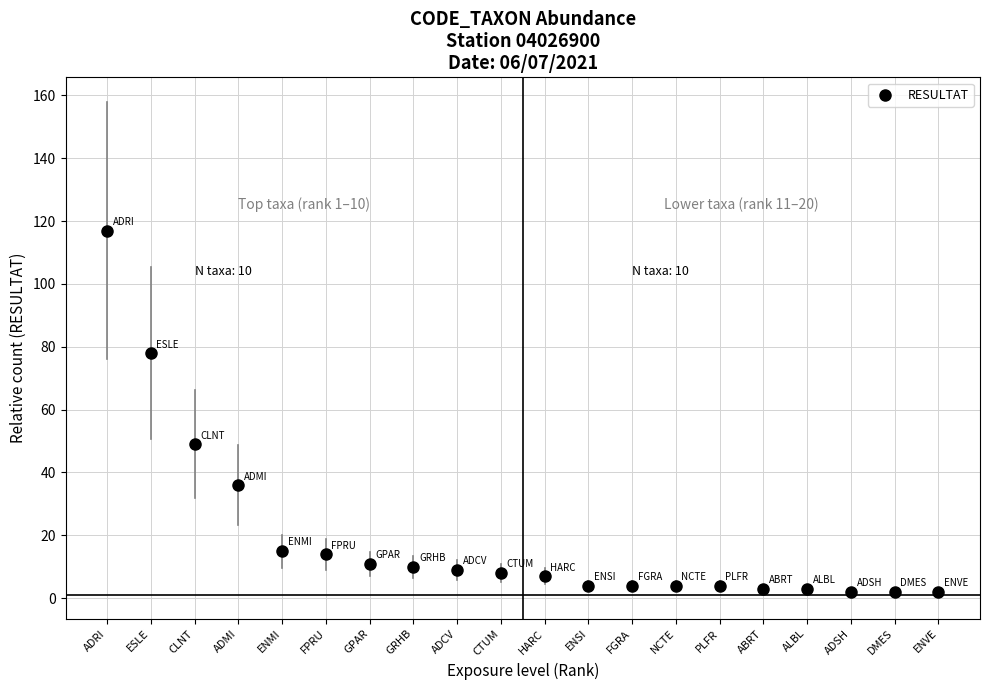

What is the range of Y values (max minus min)?

115